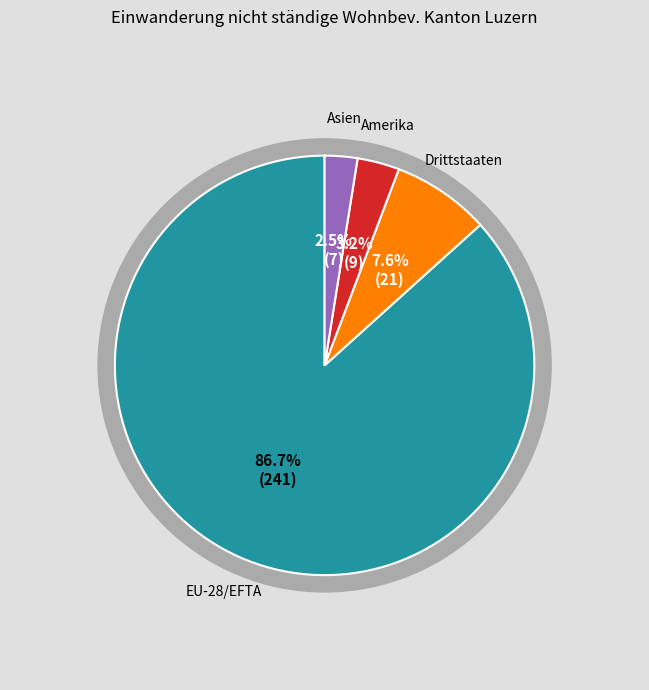

Does Asien account for over 50% of the chart?

No